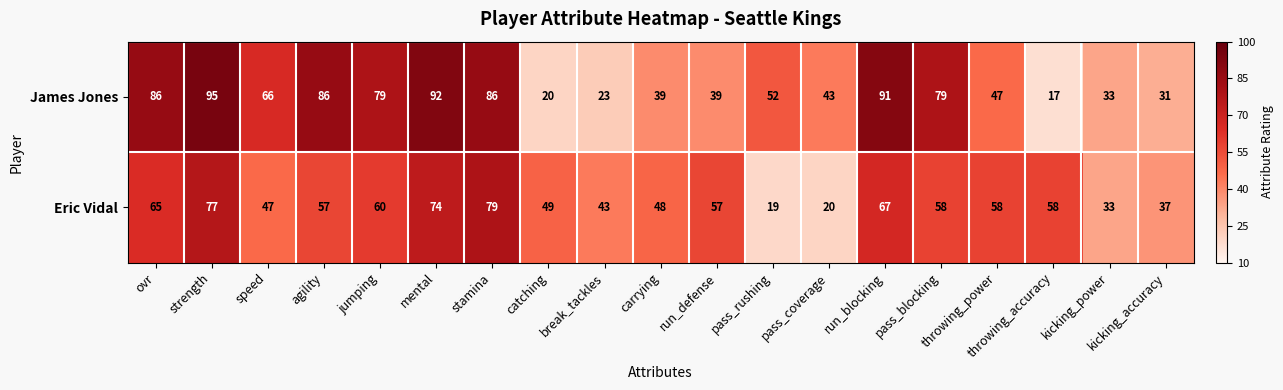

At which category is the sum across all series the highest?

strength